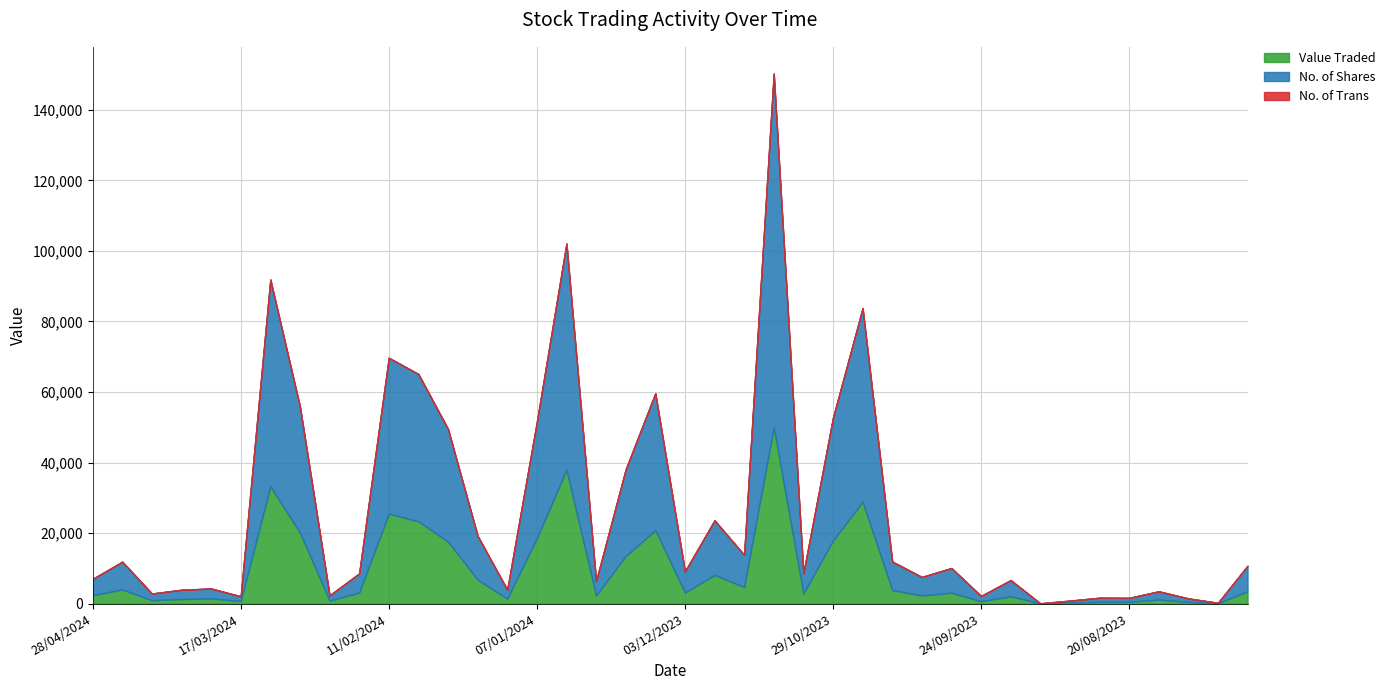

How many interior local peaks does the No. of Shares series have?

13